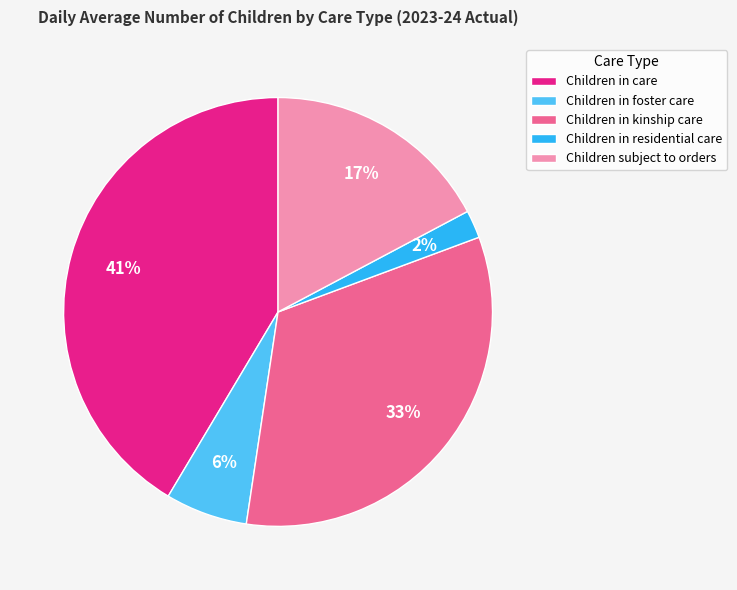

Does Children in residential care account for over 50% of the chart?

No